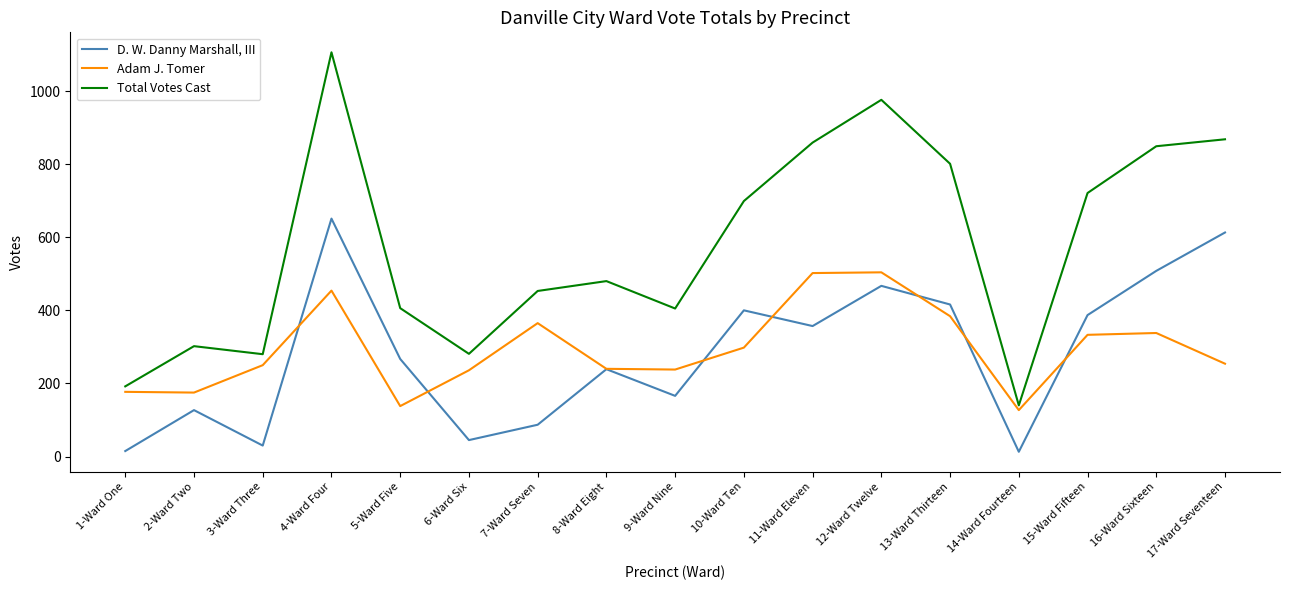

What is the sum of the D. W. Danny Marshall, III values at 15-Ward Fifteen and 4-Ward Four?

1038